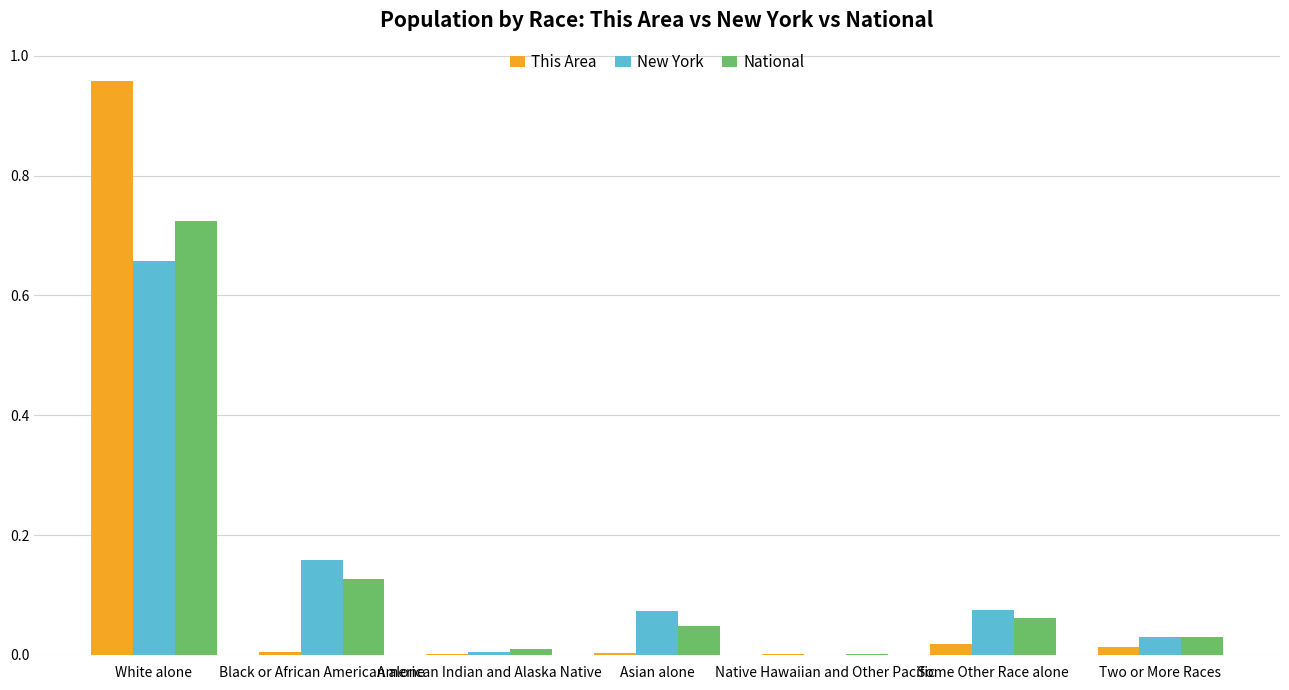

Which label corresponds to the largest value in the chart?

White alone